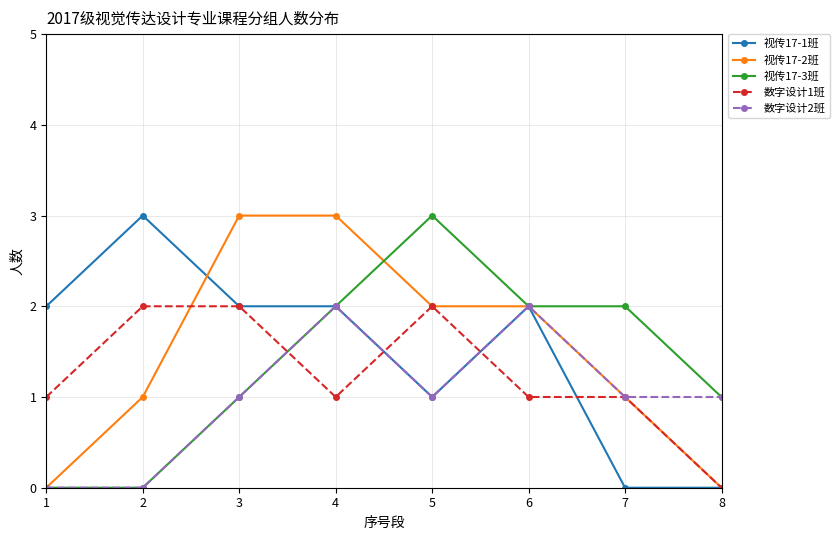

How many categories are shown in the chart?

8